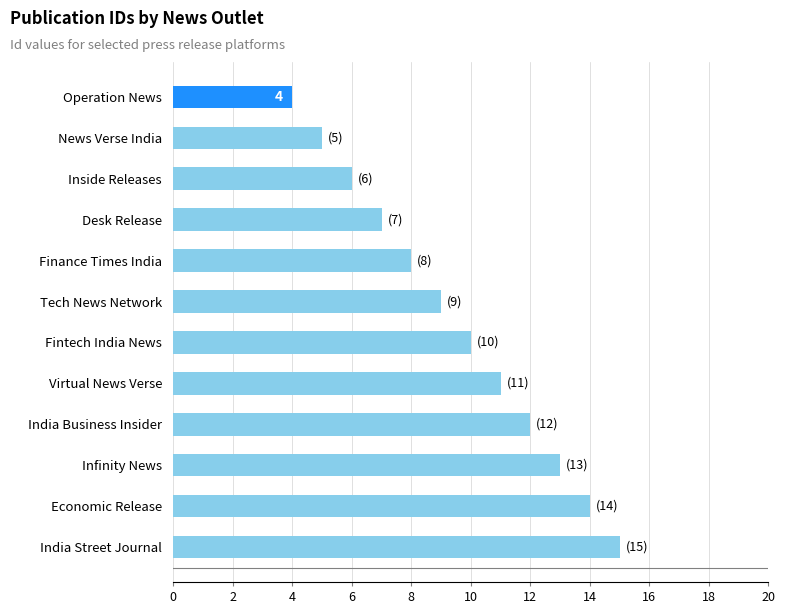

What position from the bottom is Infinity News?

3